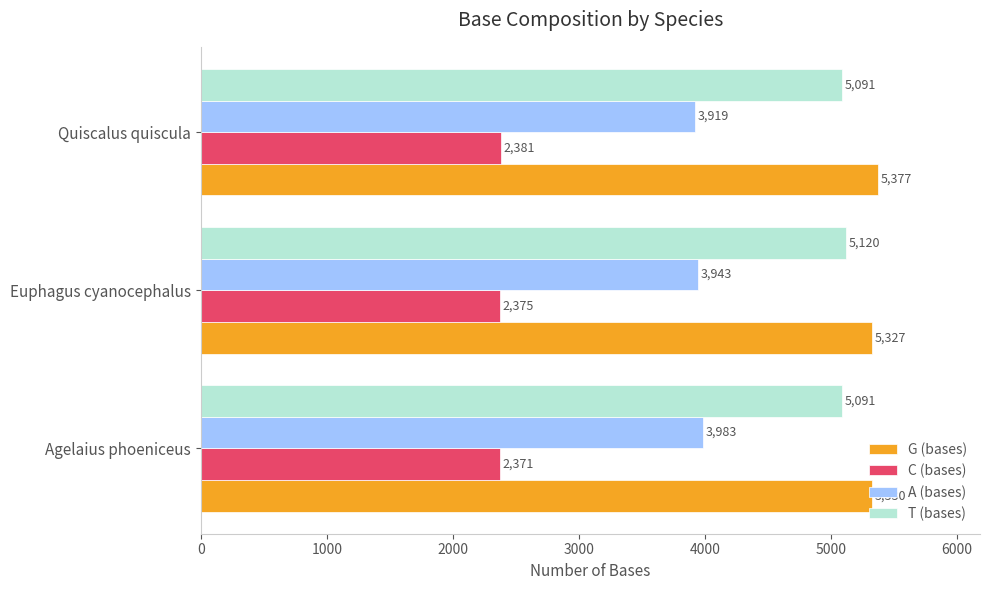

Which series has the largest range (max minus min)?

A (bases)